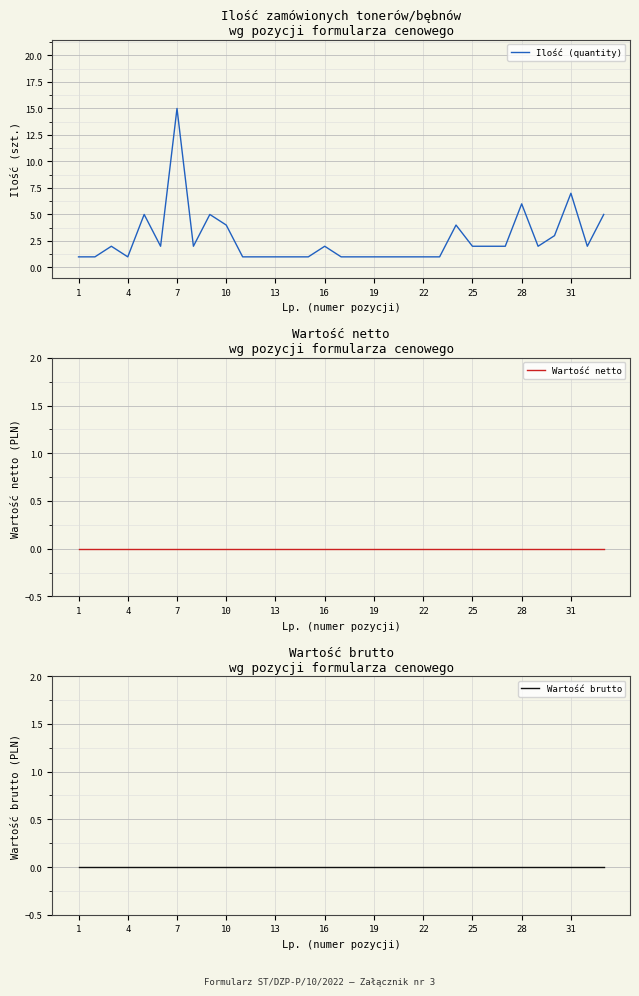

True or false: Wartość brutto and Wartość netto intersect in this chart.

False